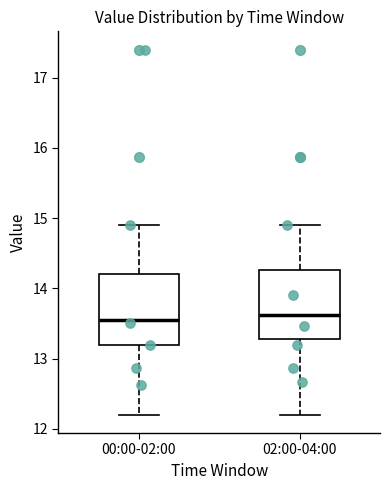

Reading left to right, transcribe this box plot: for each box, give where its median line is, the range the box spans, and where its two whiskers end, as read against the y-axis. The values are not printed on the chart, so give them approximately, as read against the axis.

00:00-02:00: median 13.6, box 13.2 to 14.2, whiskers 12.2 to 14.9
02:00-04:00: median 13.6, box 13.3 to 14.3, whiskers 12.2 to 14.9